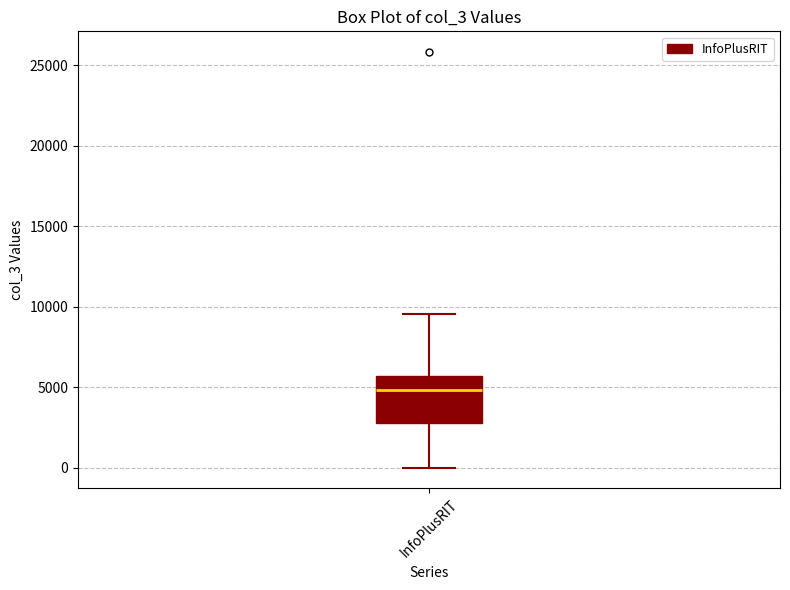

Read this box plot against the y-axis: the position of the median line, the range covered by the box, and the ends of both whiskers. The values are not printed on the chart, so give them approximately, as read against the axis.

median 5000, box 3000 to 5500, whiskers 0 to 9500